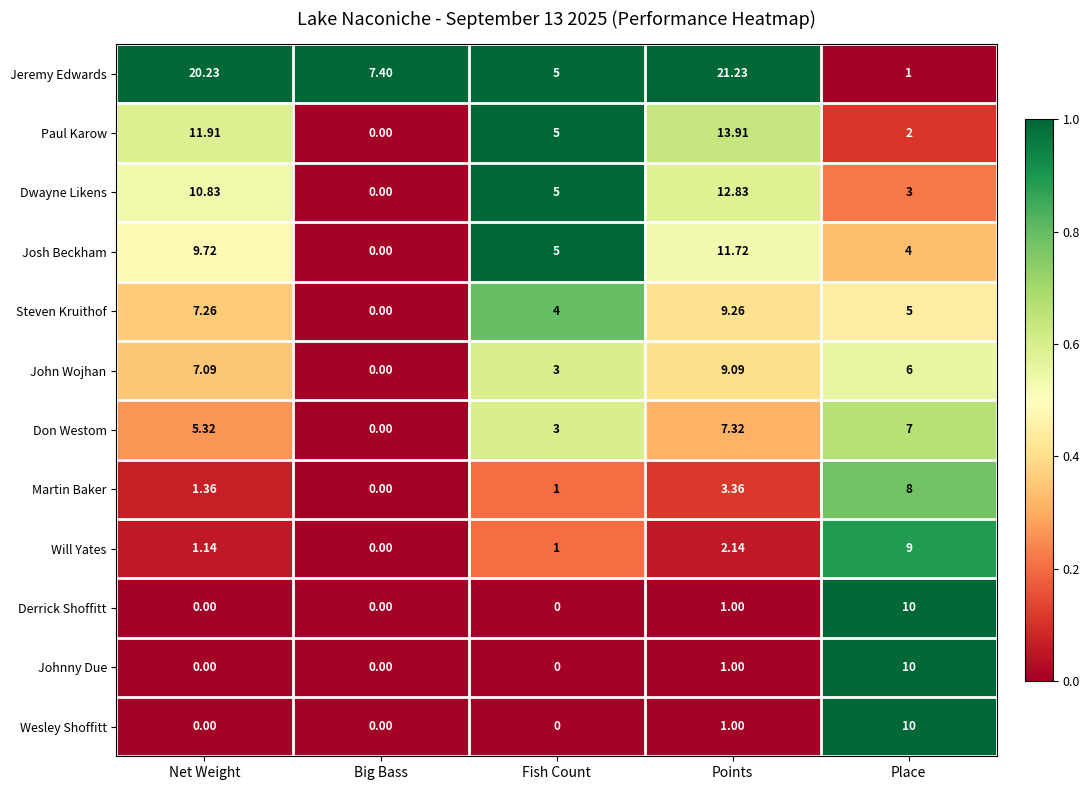

How many categories are shown in the chart?

5